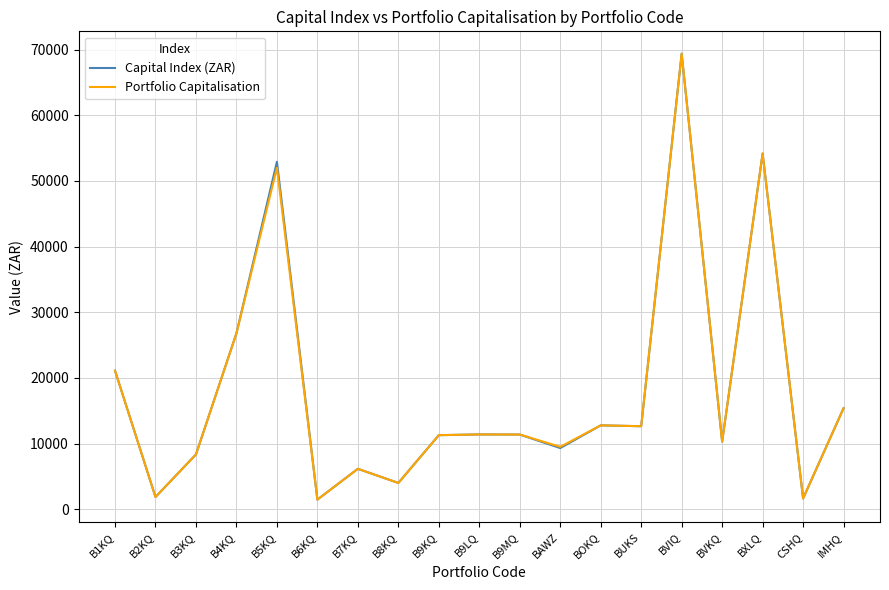

Where is the first local maximum for Portfolio Capitalisation?

B5KQ